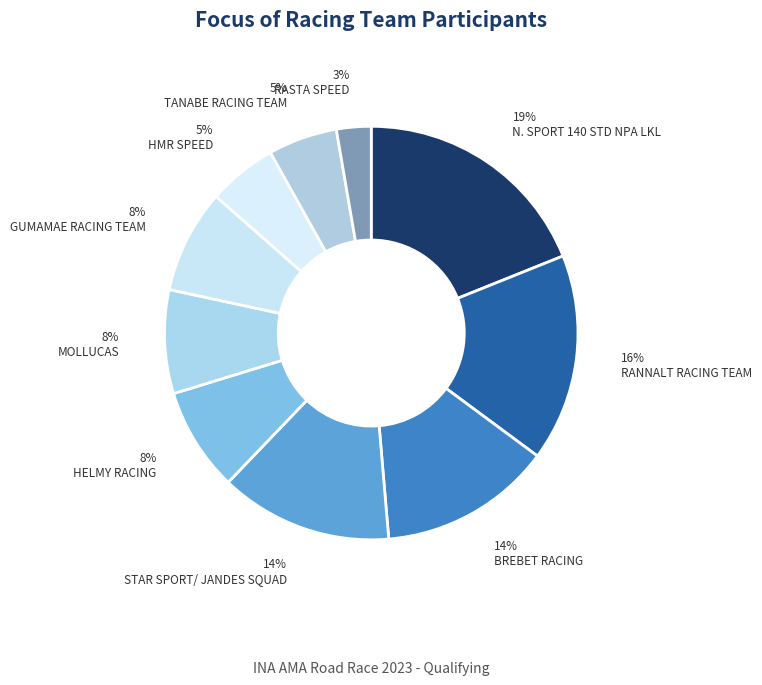

How many slices are in this pie chart?

10